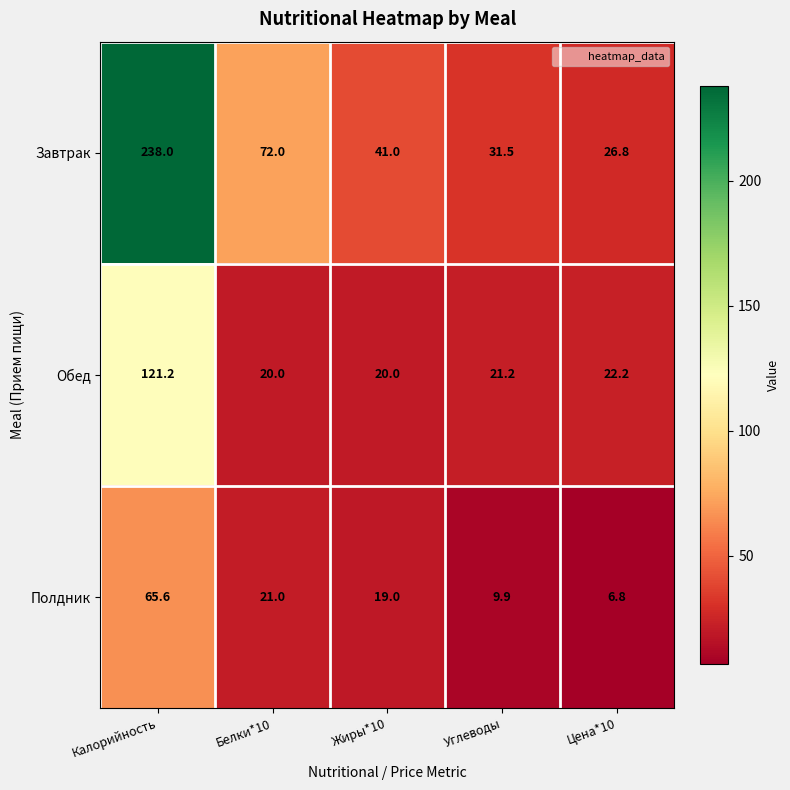

Is it true that Полдник equals 19.0 at Жиры*10?

True